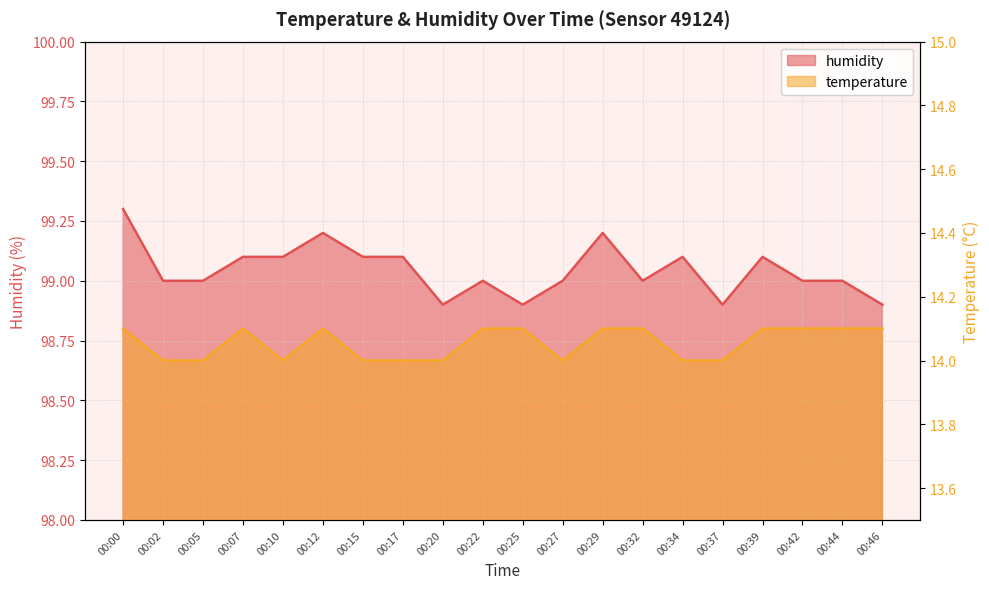

How many lines are shown in the chart?

2